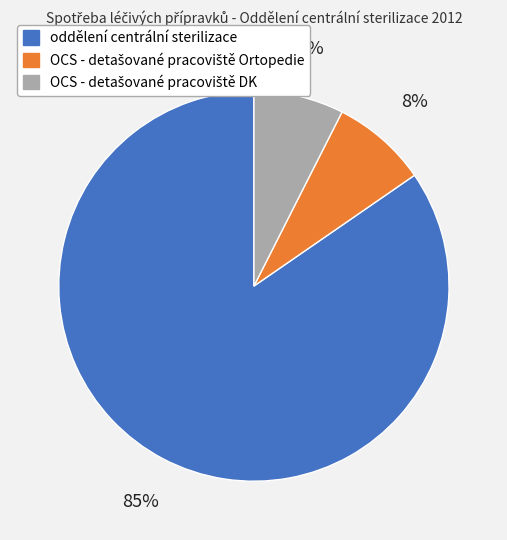

How many segments does this pie chart have?

3